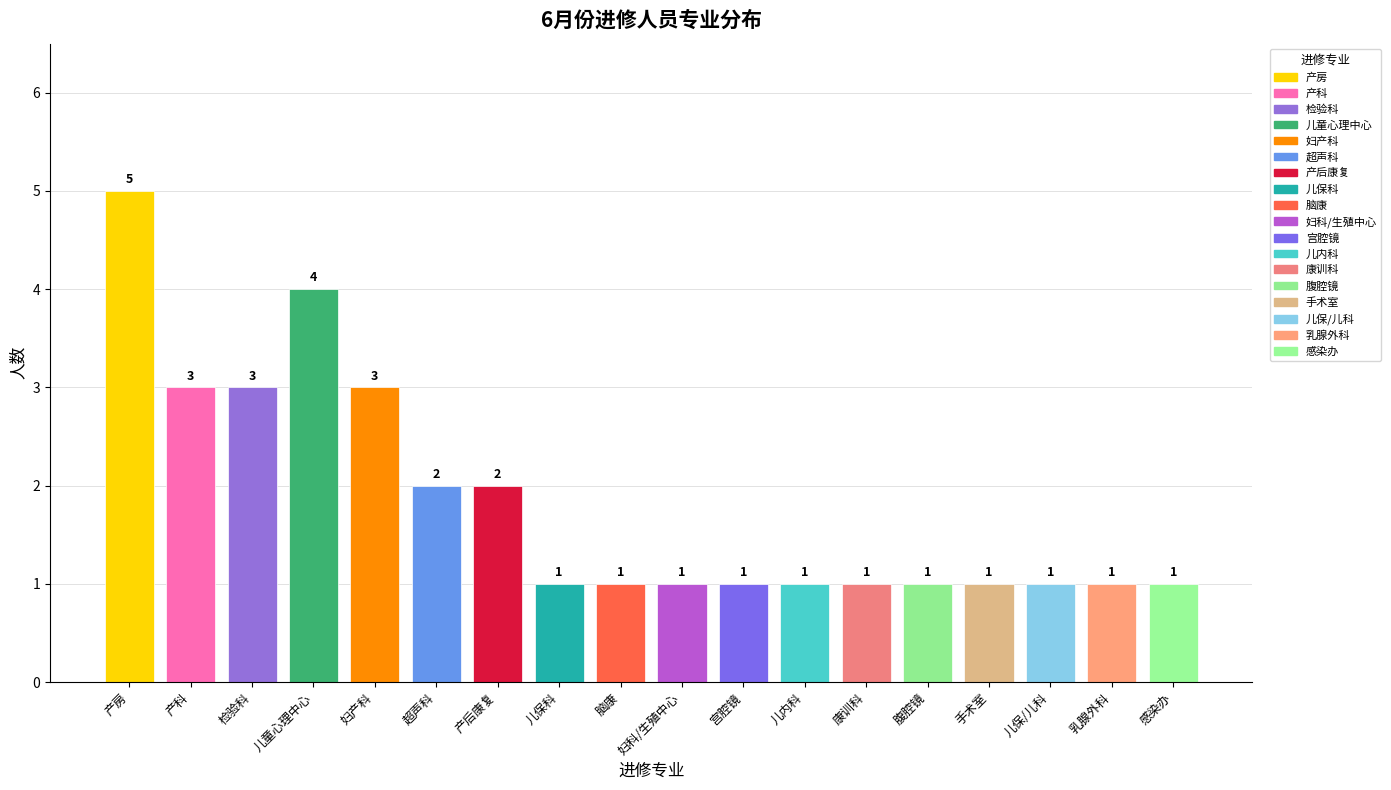

What is the average value?

2